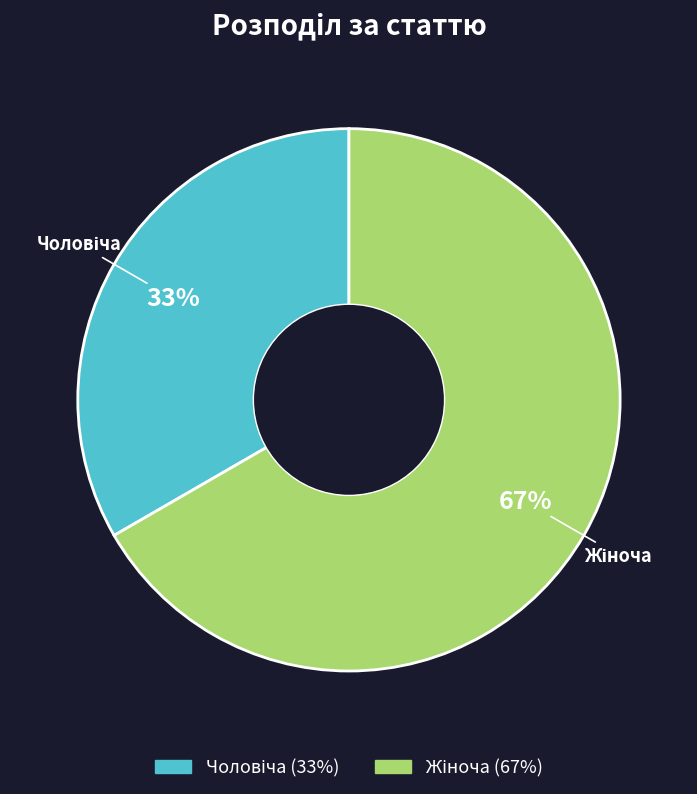

To the nearest percent, what percentage of the pie is Жіноча?

67%